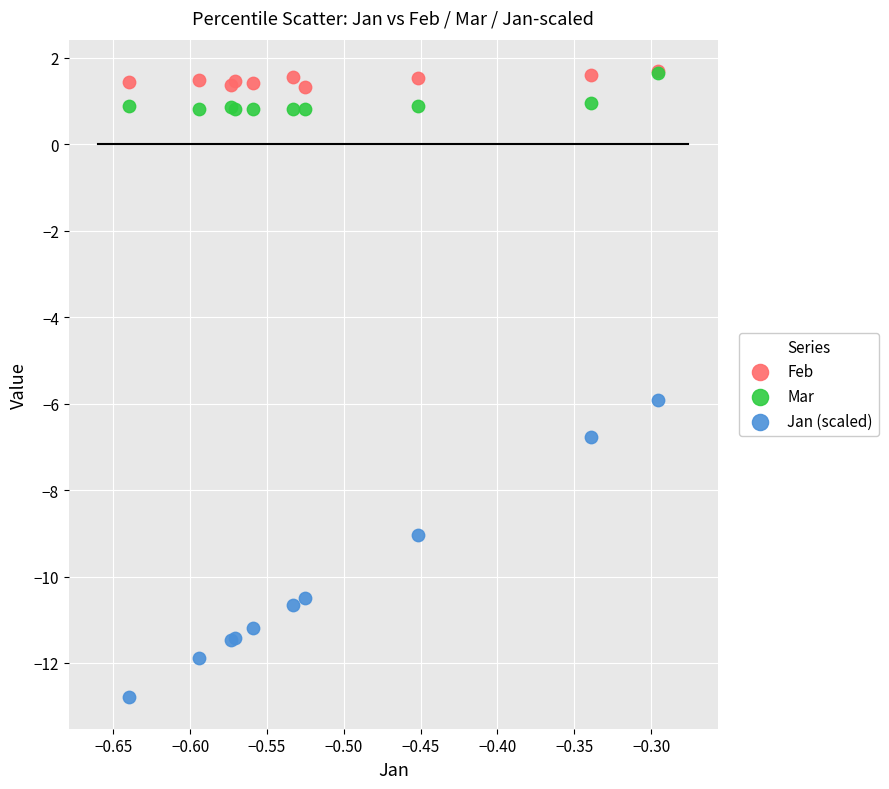

What are all the series names shown in the legend?

Feb, Mar, Jan (scaled)